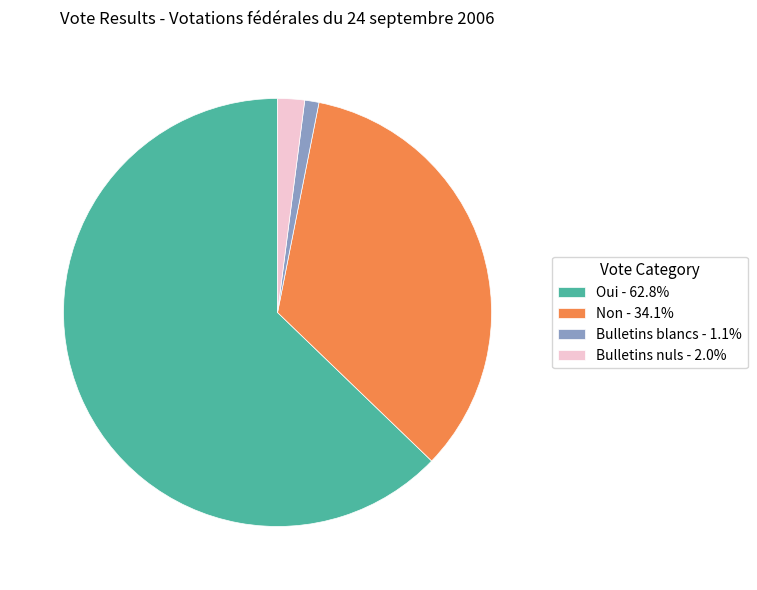

Is there any slice that represents more than half of the pie?

Yes